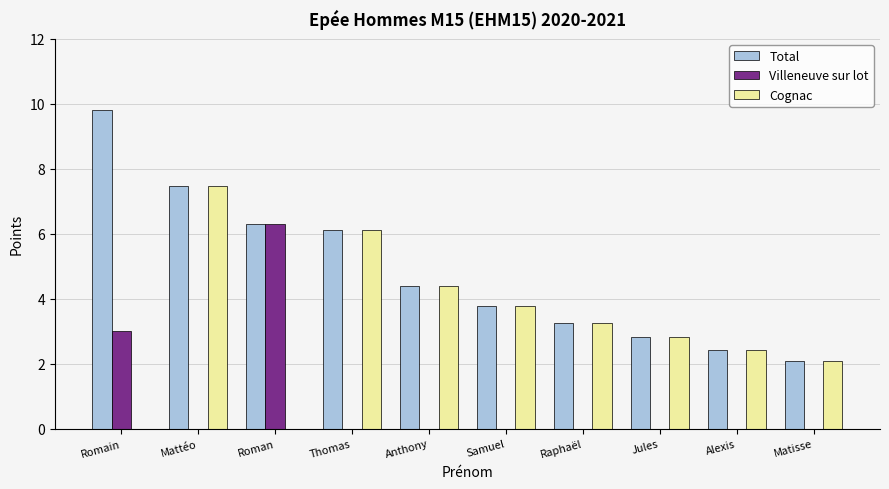

What is the sum of the Total values at Thomas and Samuel?

9.9